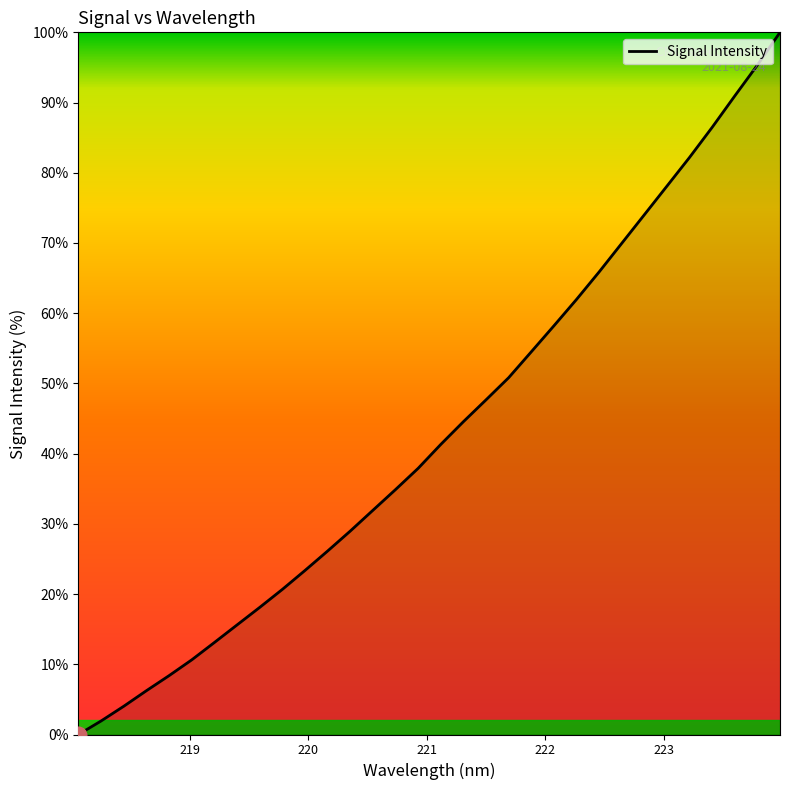

What is the maximum value shown in the chart?

100.0